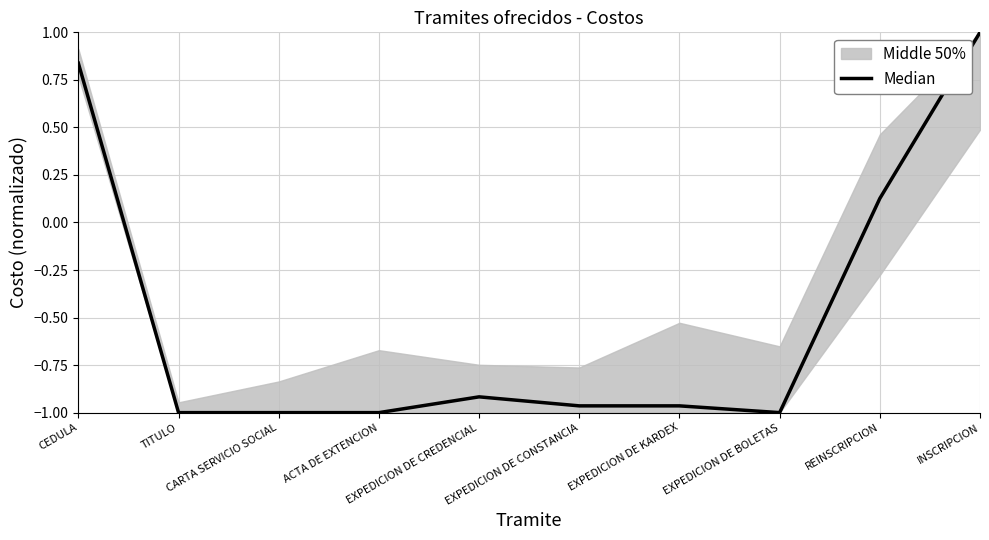

What value does the data have at EXPEDICION DE CONSTANCIA?

-1.0